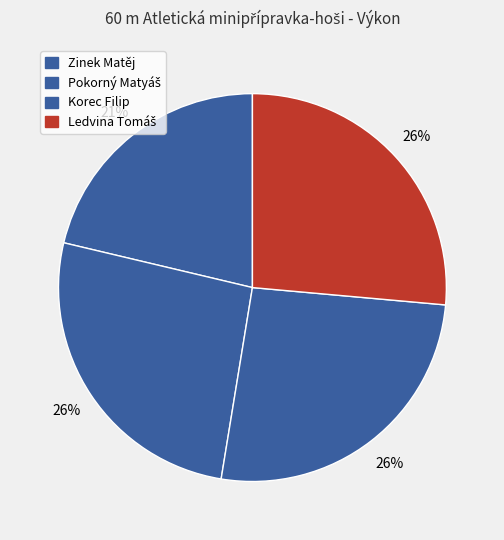

Does any single category account for the majority?

No